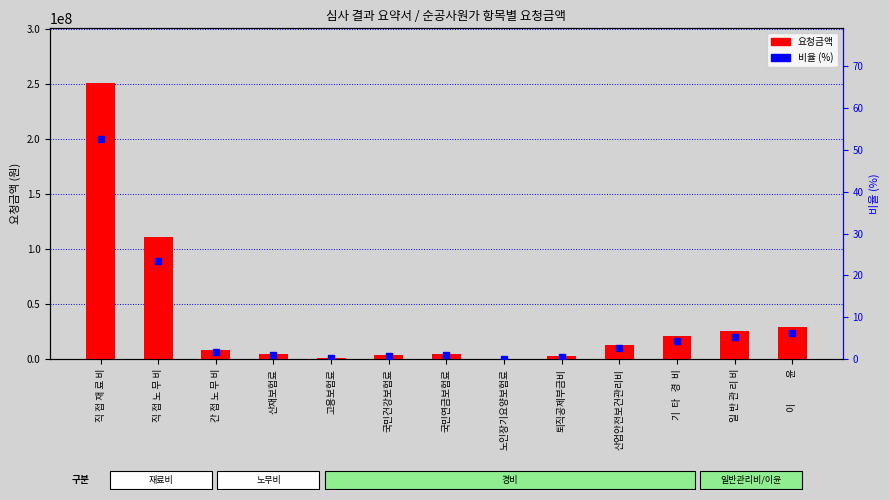

Reading left to right, list all the values displayed in this chart.

요청금액: 직 접 재 료 비=250333433.0	직 접 노 무 비=111284370.0	간 접 노 무 비=8791465.0	산재보험료=4502843.0	고용보험료=1044659.0	국민건강보험료=3594485.0	국민연금보험료=5007796.0	노인장기요양보험료=305890.0	퇴직공제부금비=2559540.0	산업안전보건관리비=12695194.0	기  타   경  비=20742919.0	일 반 관 리 비=25251755.0	이            윤=29358261.0
비율 (%): 직 접 재 료 비=52.6	직 접 노 무 비=23.4	간 접 노 무 비=1.8	산재보험료=0.9	고용보험료=0.2	국민건강보험료=0.8	국민연금보험료=1.1	노인장기요양보험료=0.1	퇴직공제부금비=0.5	산업안전보건관리비=2.7	기  타   경  비=4.4	일 반 관 리 비=5.3	이            윤=6.2